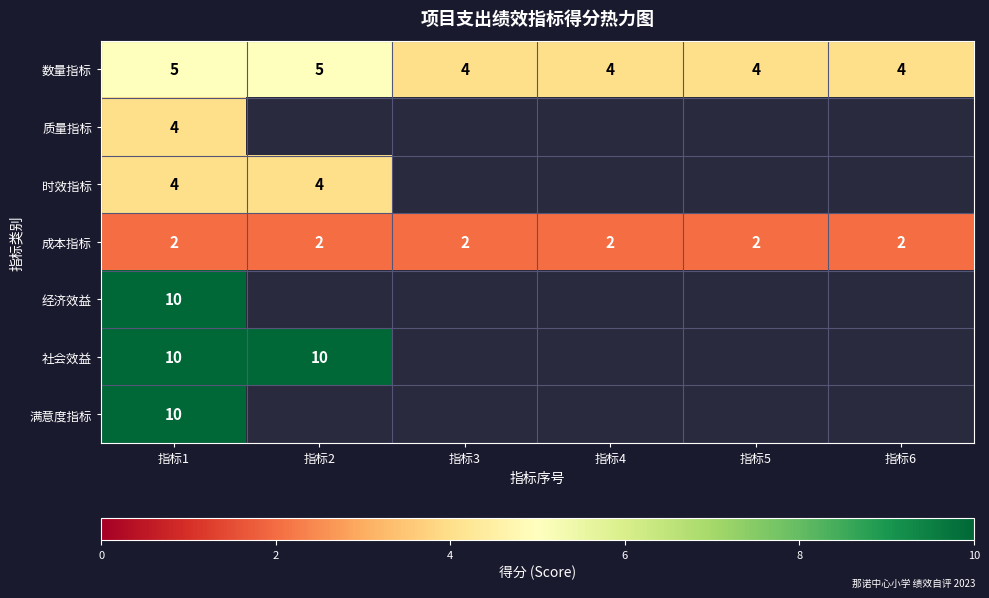

What is the difference between the highest and lowest values at 指标4?

4